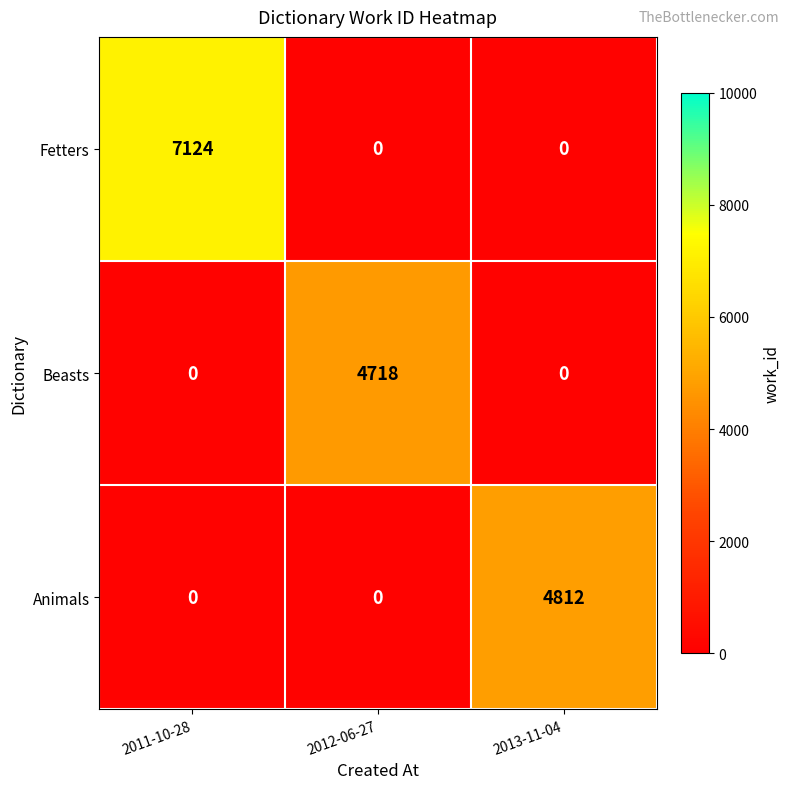

Between 2012-06-27 and 2013-11-04, which series saw the biggest shift?

Animals